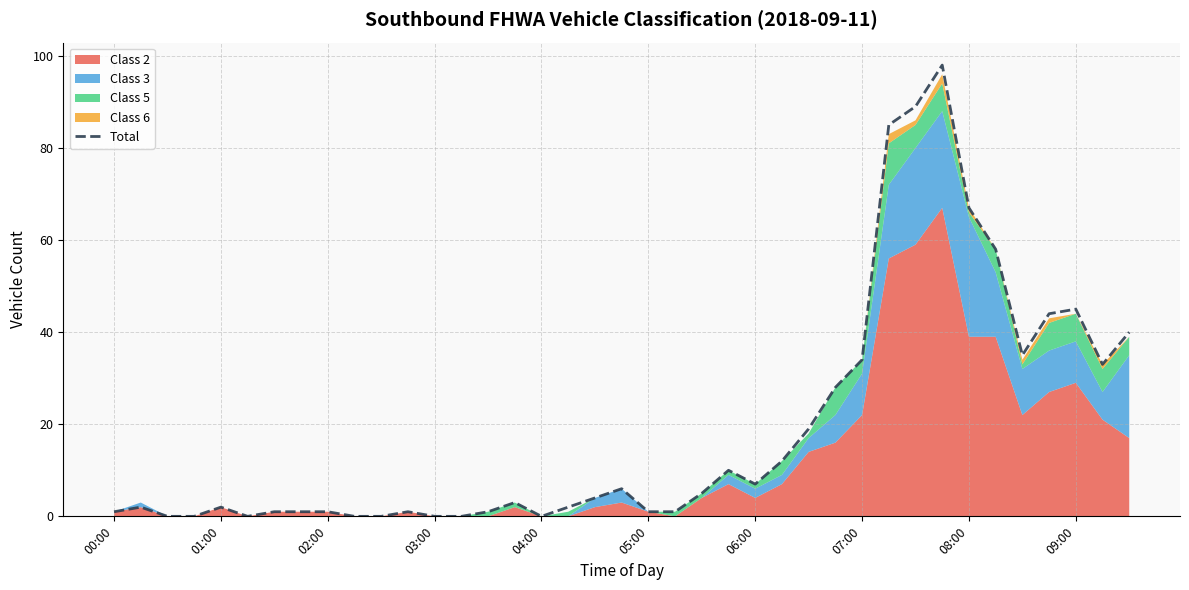

Is it true that Total equals 7 at 06:00?

True